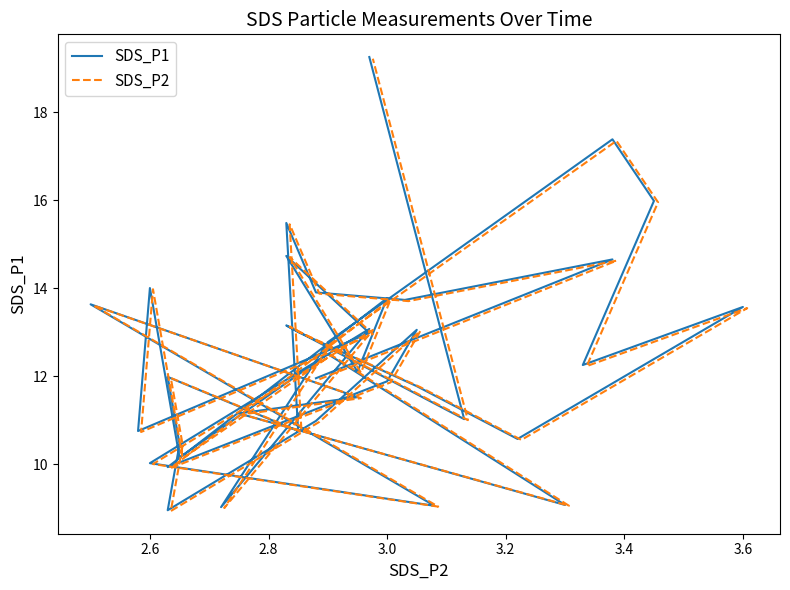

Count the number of data series in this chart.

2